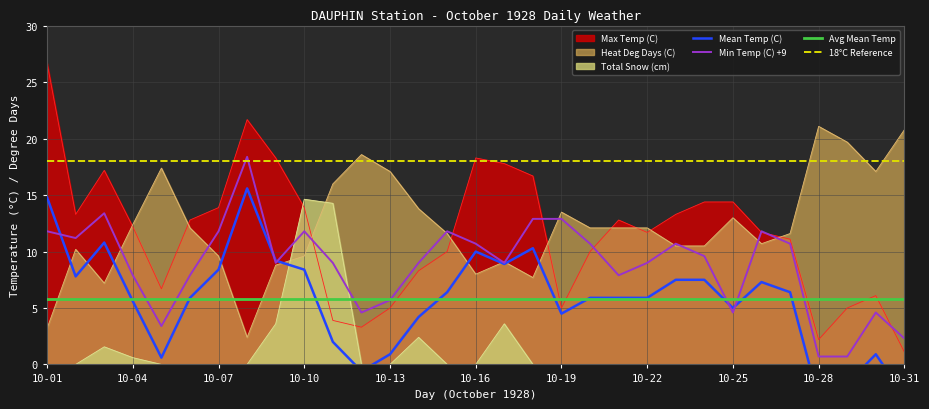

What is the difference between the Min Temp (C) values at 10-29 and 10-09?

8.3